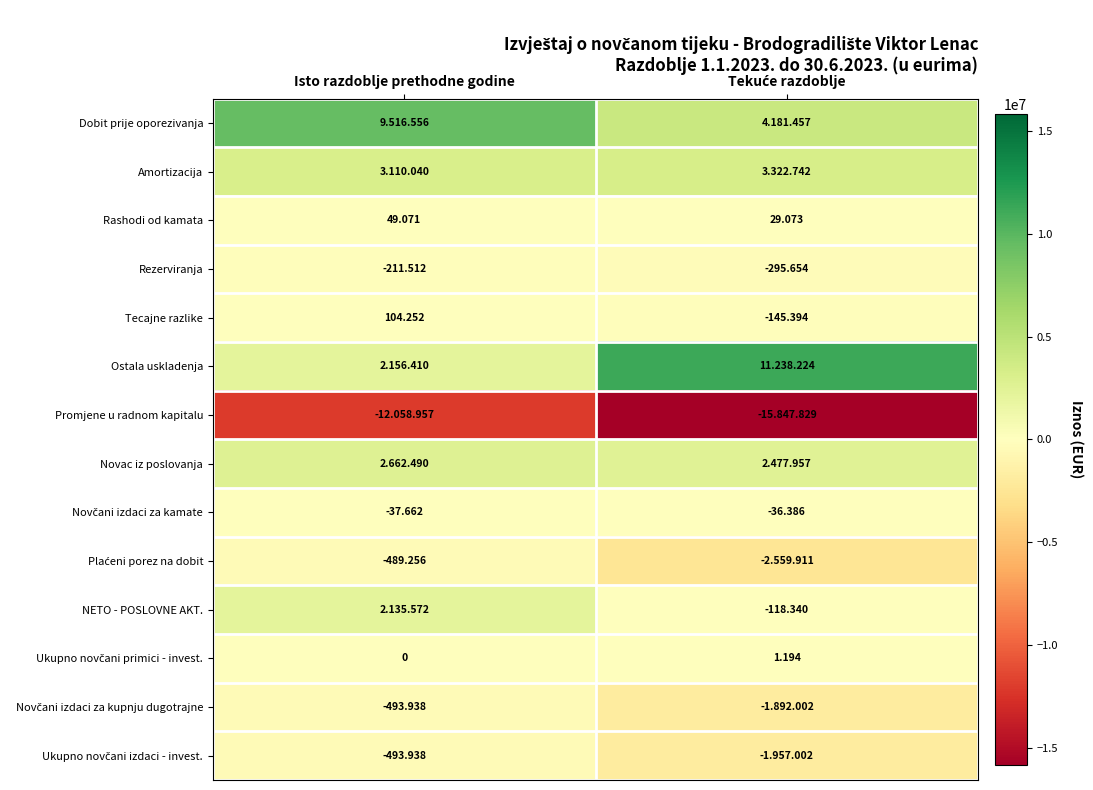

Where is Tecajne razlike nearest to the value -20?

Isto razdoblje prethodne godine